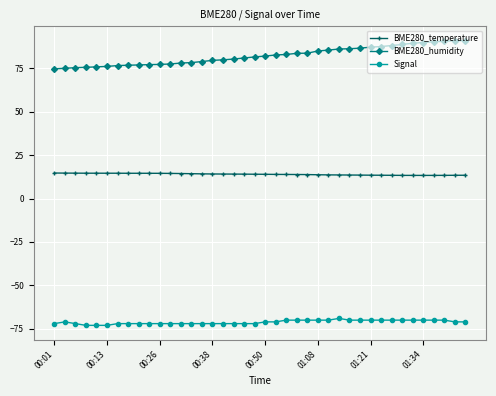

What is the value of the BME280_temperature point at the 20th from the left?

14.0